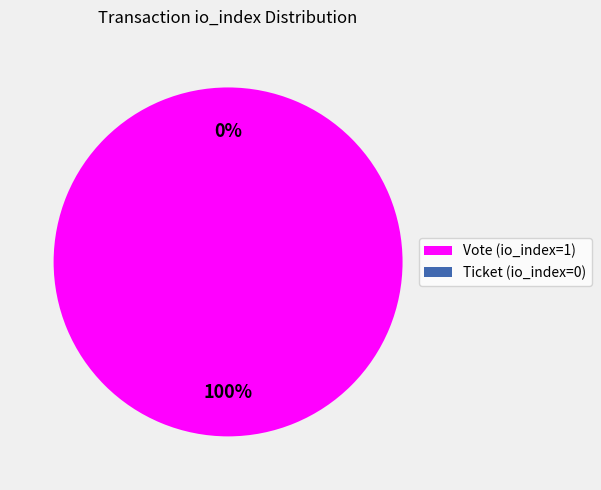

Does any single category account for the majority?

Yes